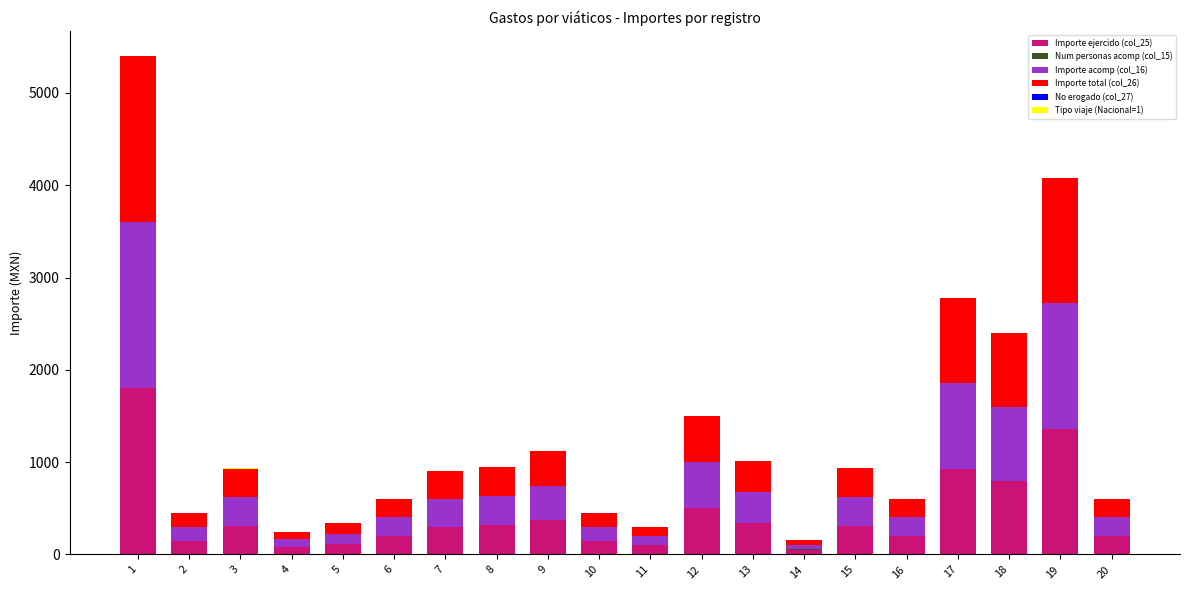

At which category is the sum across all series the highest?

1